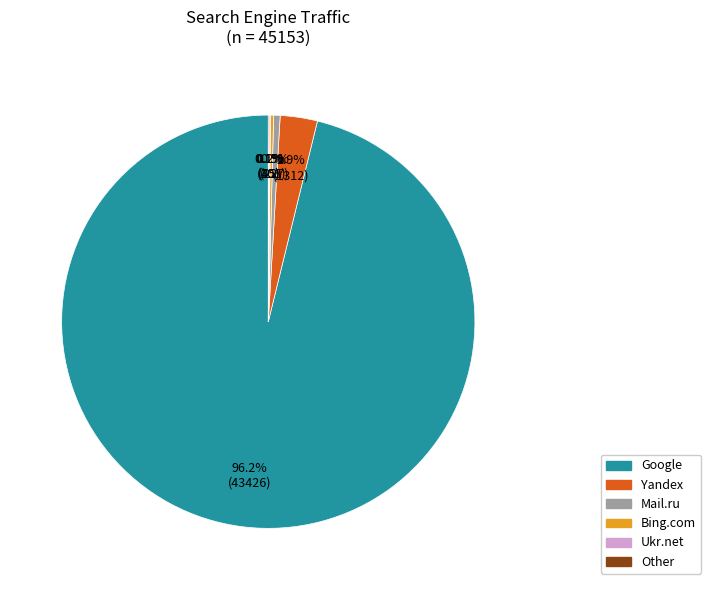

Is there any slice that represents more than half of the pie?

Yes